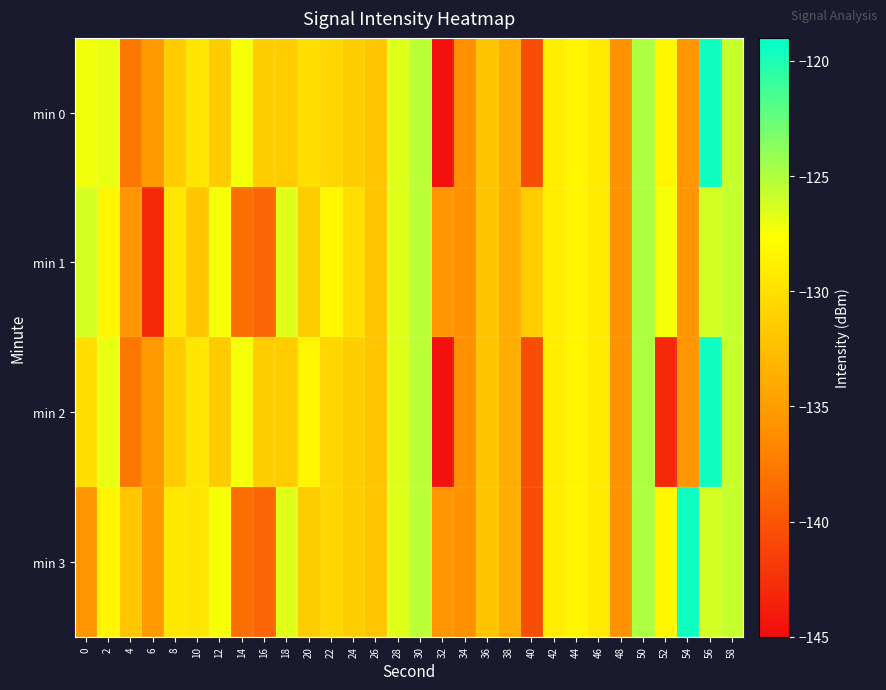

Reading right to left, transcribe all the data shown in this chart.

min 0: 58=-125.7	56=-119.5	54=-135.7	52=-128.3	50=-124.9	48=-135.8	46=-129.2	44=-128.4	42=-129.0	40=-140.6	38=-133.8	36=-132.1	34=-136.1	32=-144.7	30=-125.4	28=-126.5	26=-132.0	24=-131.3	22=-130.7	20=-130.2	18=-131.4	16=-131.4	14=-127.3	12=-131.5	10=-129.5	8=-131.5	6=-135.2	4=-137.8	2=-126.9	0=-127.2
min 1: 58=-125.7	56=-126.2	54=-135.7	52=-127.3	50=-124.9	48=-135.8	46=-129.2	44=-128.4	42=-129.0	40=-131.5	38=-133.8	36=-132.1	34=-136.1	32=-135.6	30=-125.4	28=-126.5	26=-132.0	24=-130.2	22=-128.3	20=-131.5	18=-126.6	16=-139.0	14=-138.4	12=-127.4	10=-131.9	8=-129.4	6=-143.0	4=-135.6	2=-128.4	0=-126.2
min 2: 58=-125.7	56=-119.5	54=-135.7	52=-143.0	50=-124.9	48=-135.8	46=-129.2	44=-128.4	42=-129.0	40=-140.6	38=-133.8	36=-132.1	34=-136.1	32=-144.7	30=-125.4	28=-126.5	26=-132.0	24=-131.3	22=-130.7	20=-128.4	18=-131.4	16=-131.4	14=-127.3	12=-131.5	10=-129.5	8=-131.5	6=-135.2	4=-137.8	2=-126.9	0=-130.2
min 3: 58=-125.7	56=-126.2	54=-119.5	52=-128.3	50=-124.9	48=-135.8	46=-129.2	44=-128.4	42=-129.0	40=-140.6	38=-133.8	36=-132.1	34=-136.1	32=-135.6	30=-125.4	28=-126.5	26=-132.0	24=-131.3	22=-130.7	20=-131.5	18=-126.6	16=-139.0	14=-138.4	12=-127.4	10=-129.5	8=-129.4	6=-135.2	4=-131.9	2=-128.4	0=-135.6